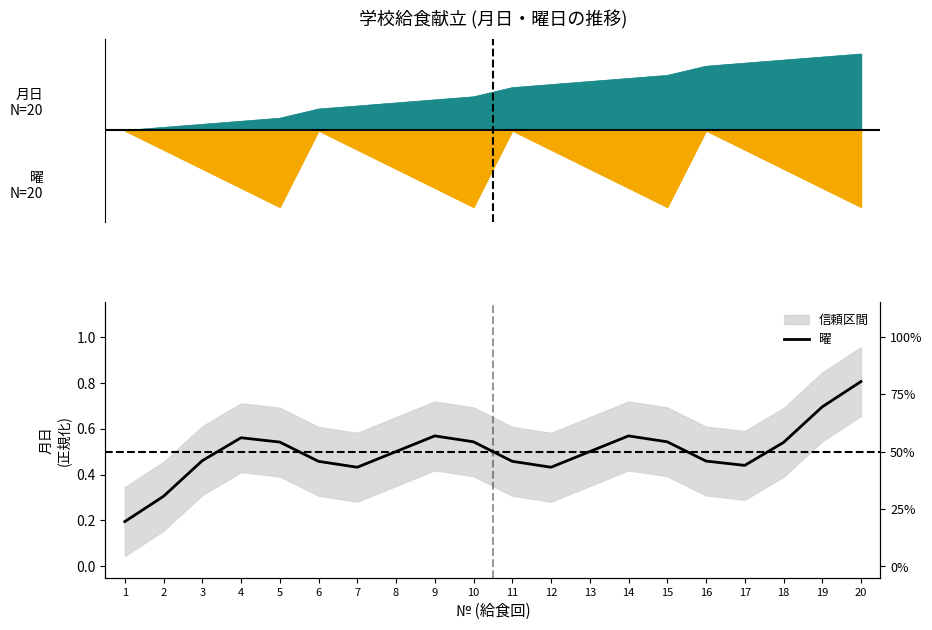

The value at 2 is 0.5. True or false?

False